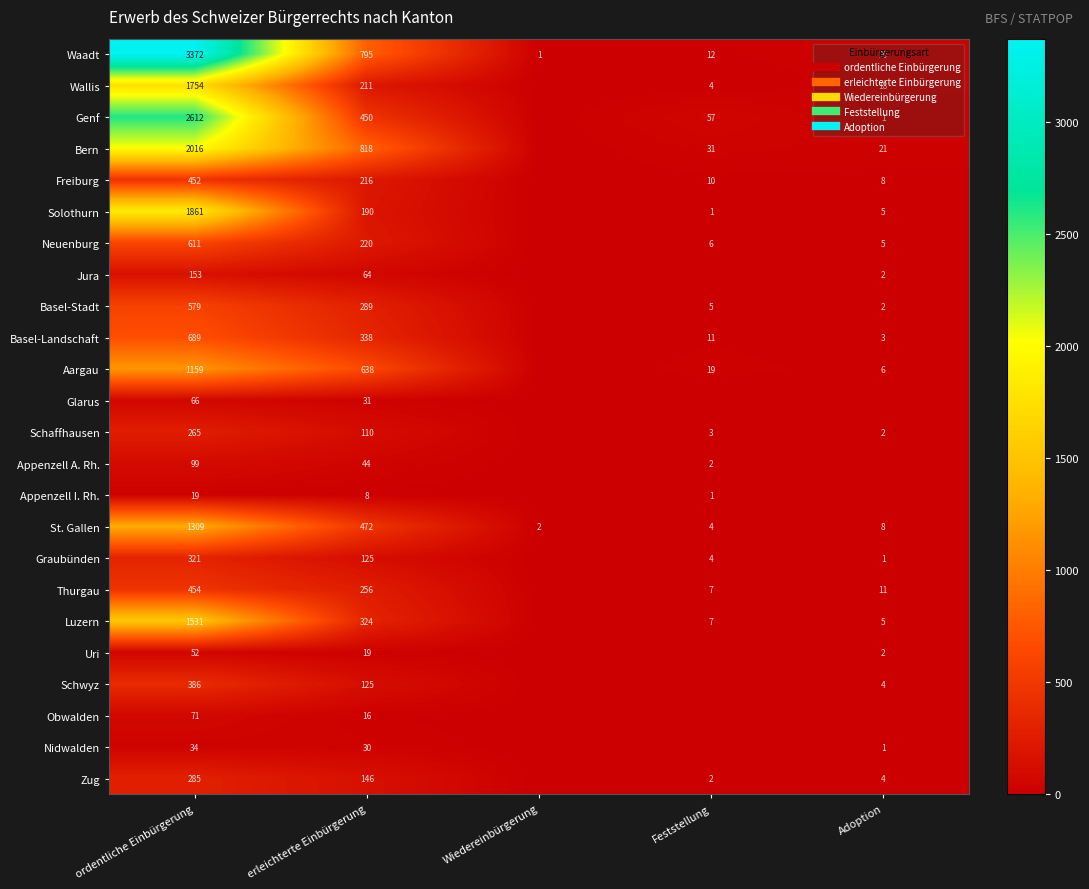

List the series in order of their peak value, lowest first.

Appenzell I. Rh., Nidwalden, Uri, Glarus, Obwalden, Appenzell A. Rh., Jura, Schaffhausen, Zug, Graubünden, Schwyz, Freiburg, Thurgau, Basel-Stadt, Neuenburg, Basel-Landschaft, Aargau, St. Gallen, Luzern, Wallis, Solothurn, Bern, Genf, Waadt